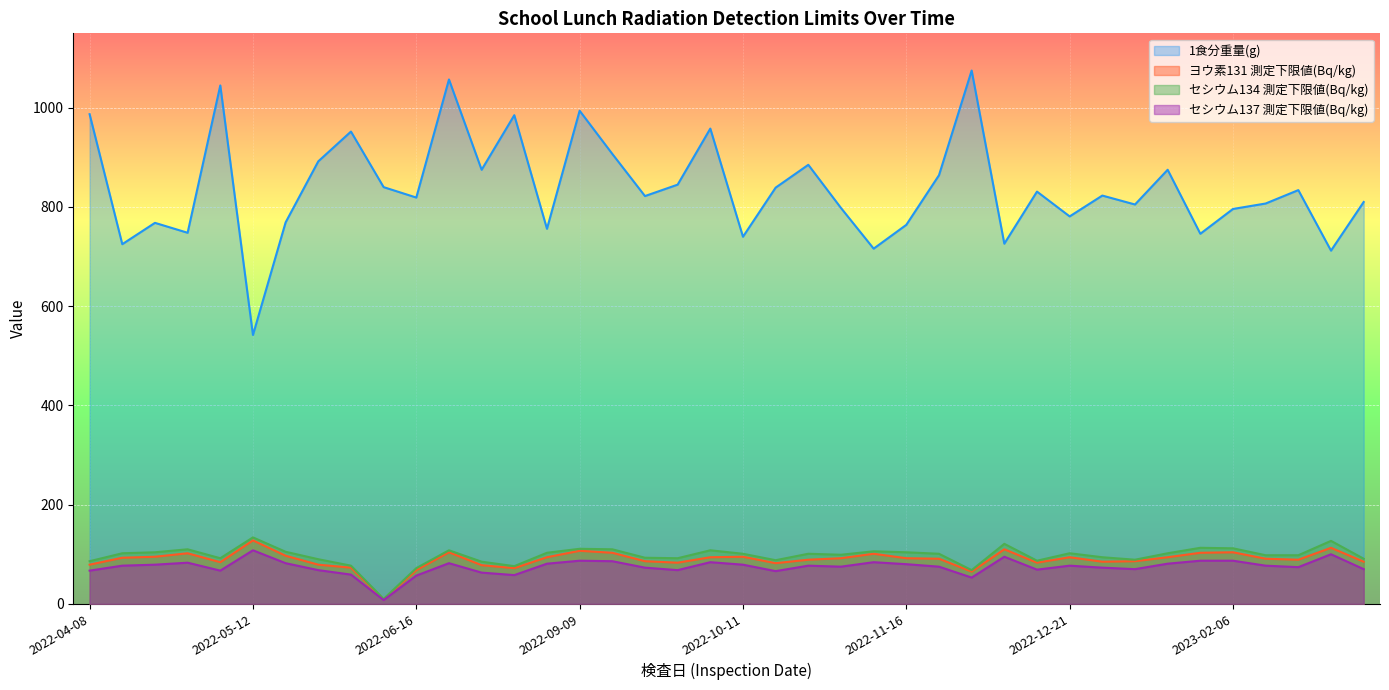

Which has a higher value, 2022-06-16 or 2022-10-20?

2022-10-20